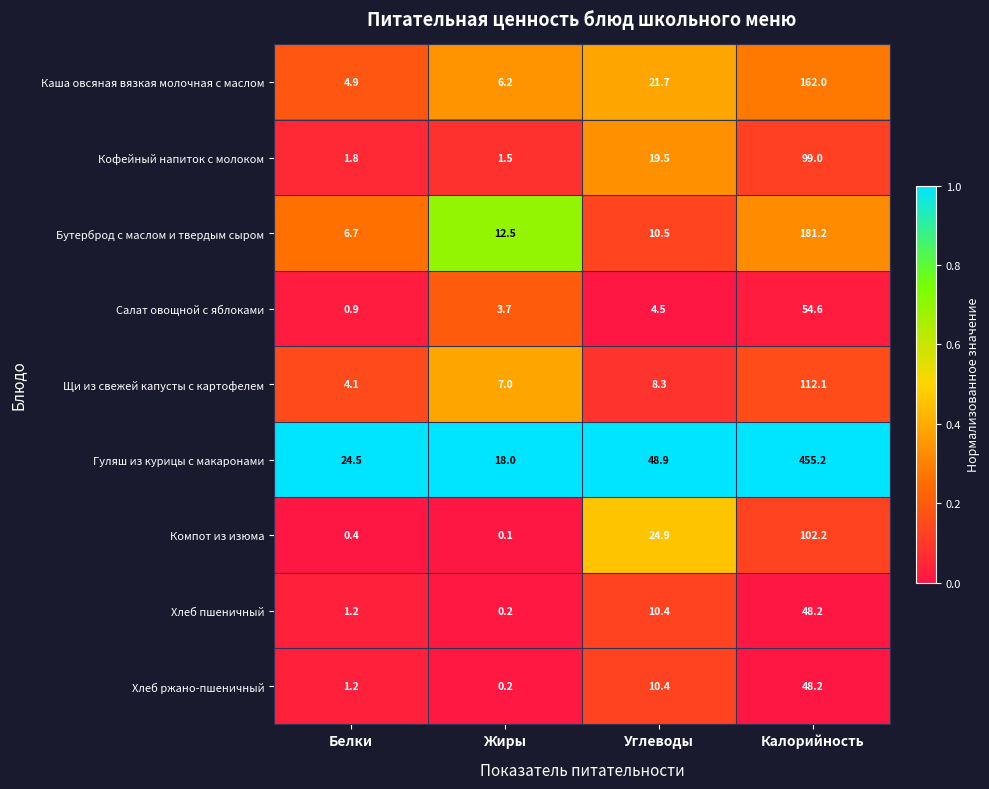

What is the spread (max minus min) of values at Калорийность?

407.0